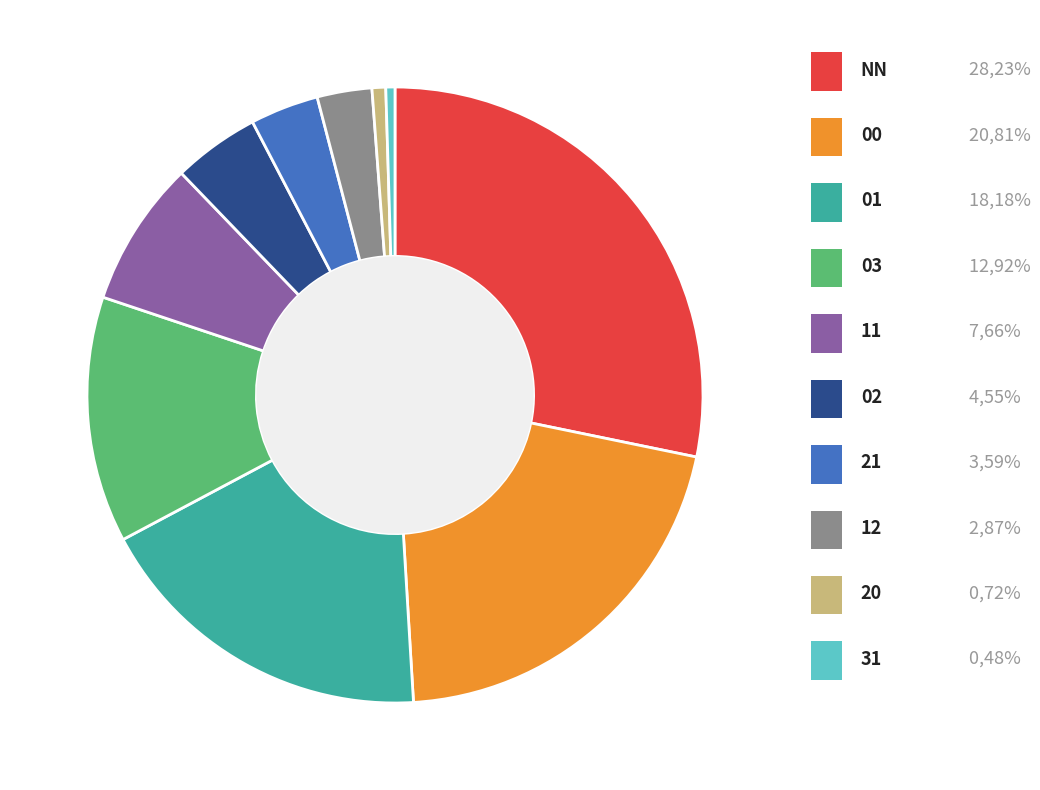

Is there any slice that represents more than half of the pie?

No